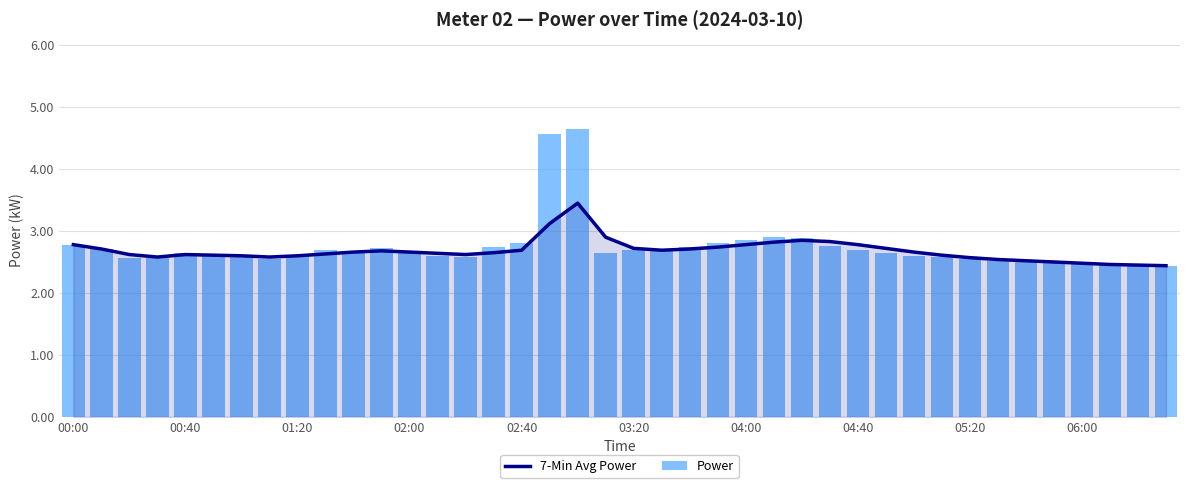

Reading left to right, list all the values displayed in this chart.

7-Min Avg Power: 2.8	2.7	2.6	2.6	2.6	2.6	2.6	2.6	2.6	2.6	2.7	2.7	2.7	2.6	2.6	2.6	2.7	3.1	3.5	2.9	2.7	2.7	2.7	2.7	2.8	2.8	2.9	2.8	2.8	2.7	2.7	2.6	2.6	2.5	2.5	2.5	2.5	2.5	2.5	2.4
Power: 2.8	2.7	2.6	2.6	2.6	2.6	2.6	2.5	2.6	2.7	2.7	2.7	2.6	2.6	2.6	2.8	2.8	4.6	4.7	2.6	2.7	2.7	2.8	2.8	2.9	2.9	2.9	2.8	2.7	2.6	2.6	2.6	2.5	2.5	2.5	2.5	2.5	2.5	2.4	2.4